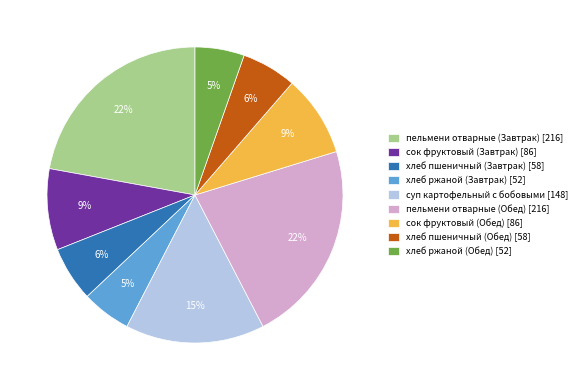

To the nearest percent, what is the difference between the largest and smallest slice percentages?

17%